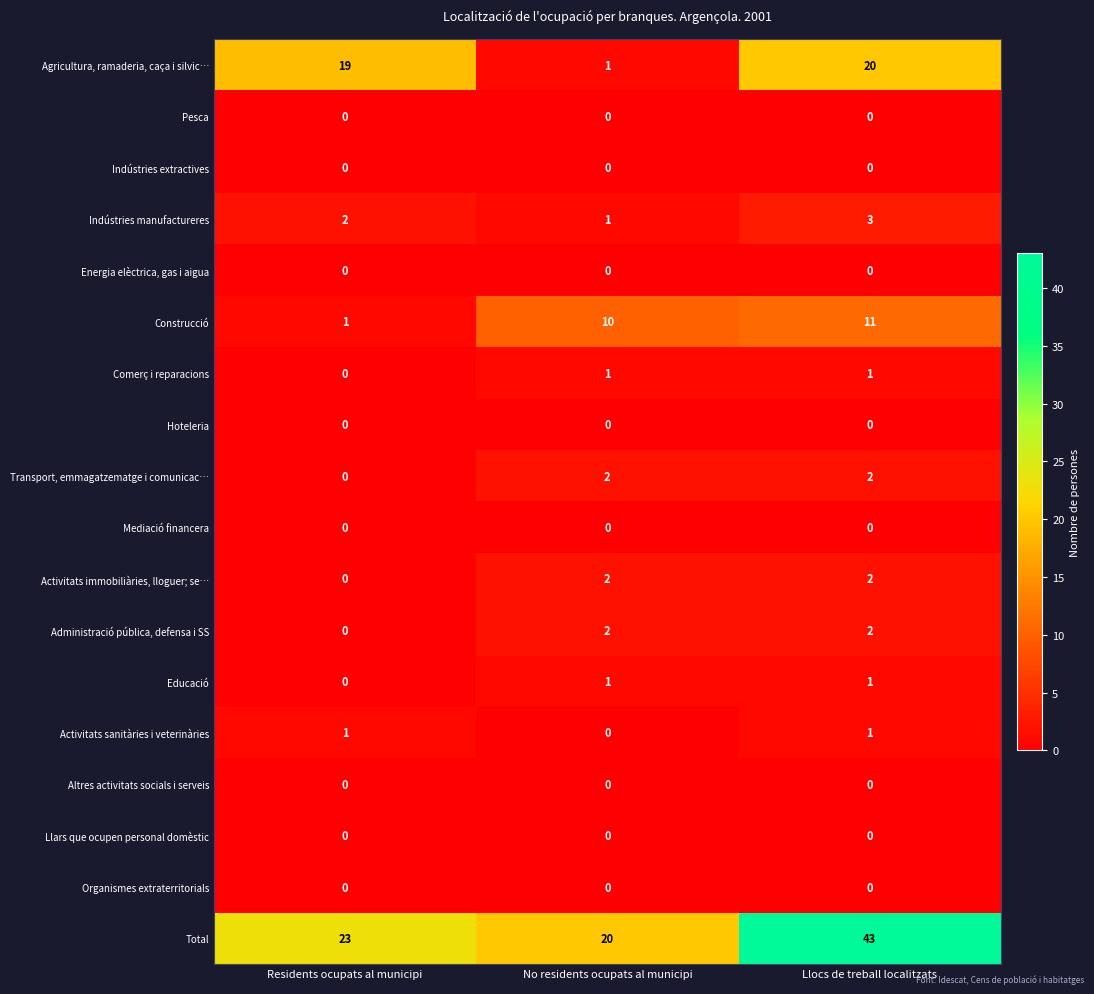

How many series are shown in this chart?

18